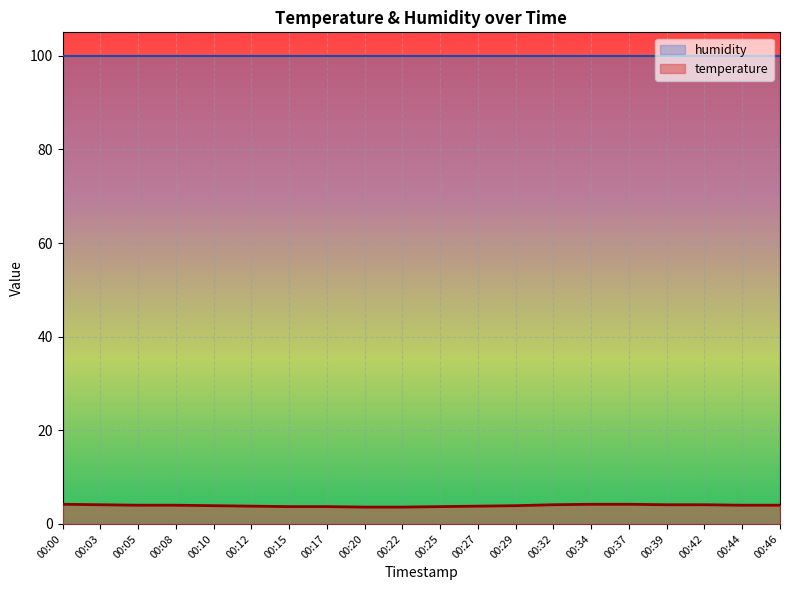

What is the ratio of the value at 00:25 to the value at 00:44?

0.9